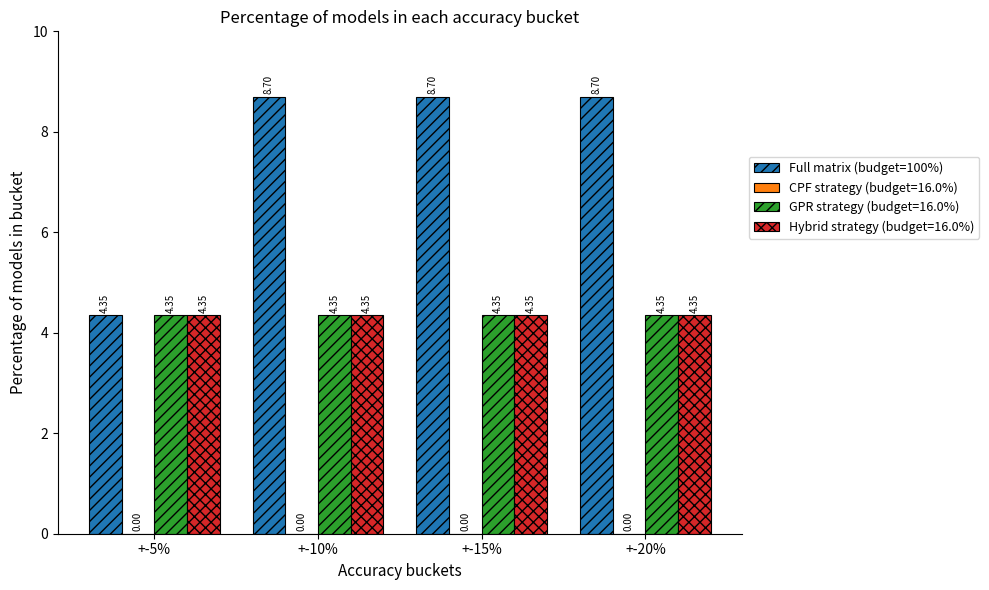

What is the sum of all Hybrid strategy (budget=16.0%) values?

17.4